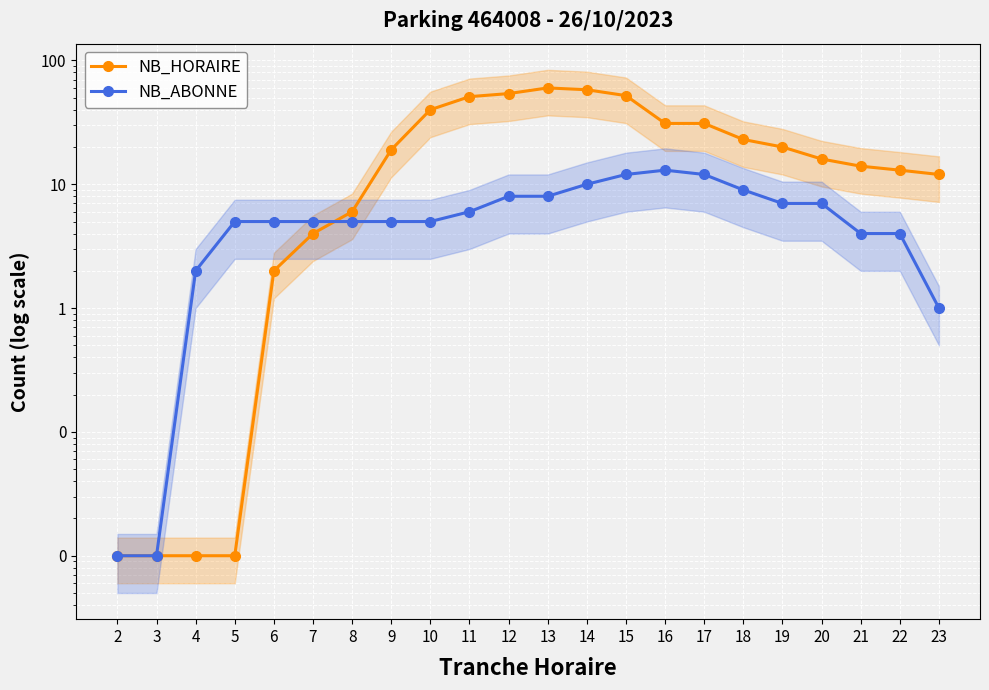

True or false: NB_ABONNE has more than 2 interior local peaks.

False